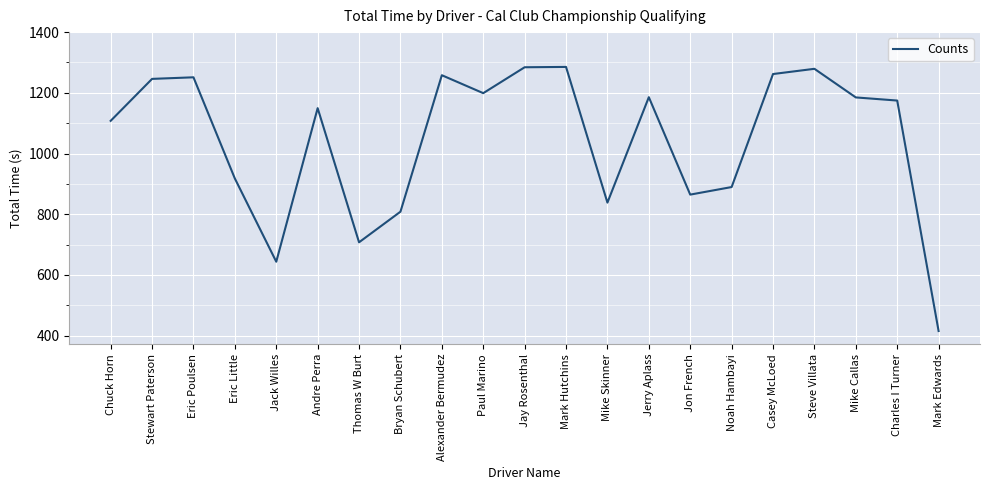

How many series are shown in this chart?

1